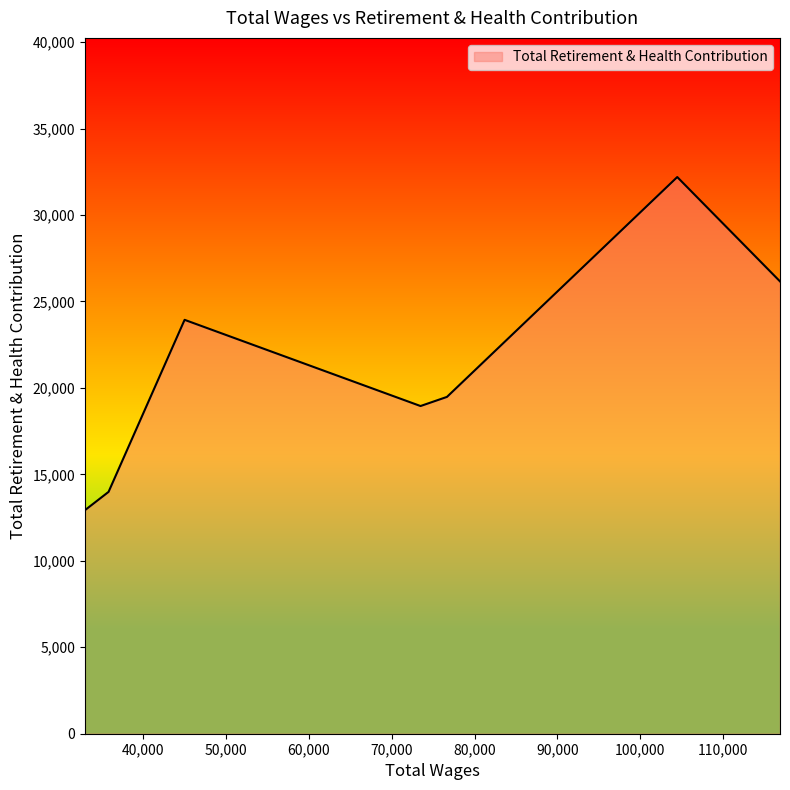

What is the difference between the second highest and second lowest values?

12173